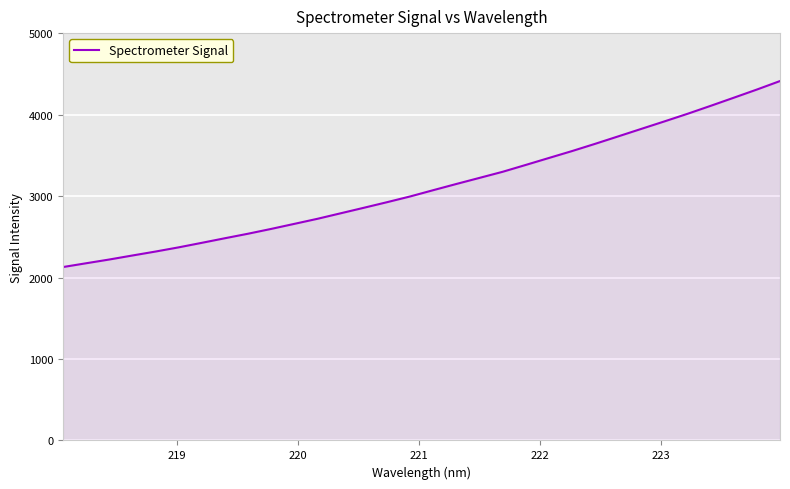

What is the sum of all values?

99771.9